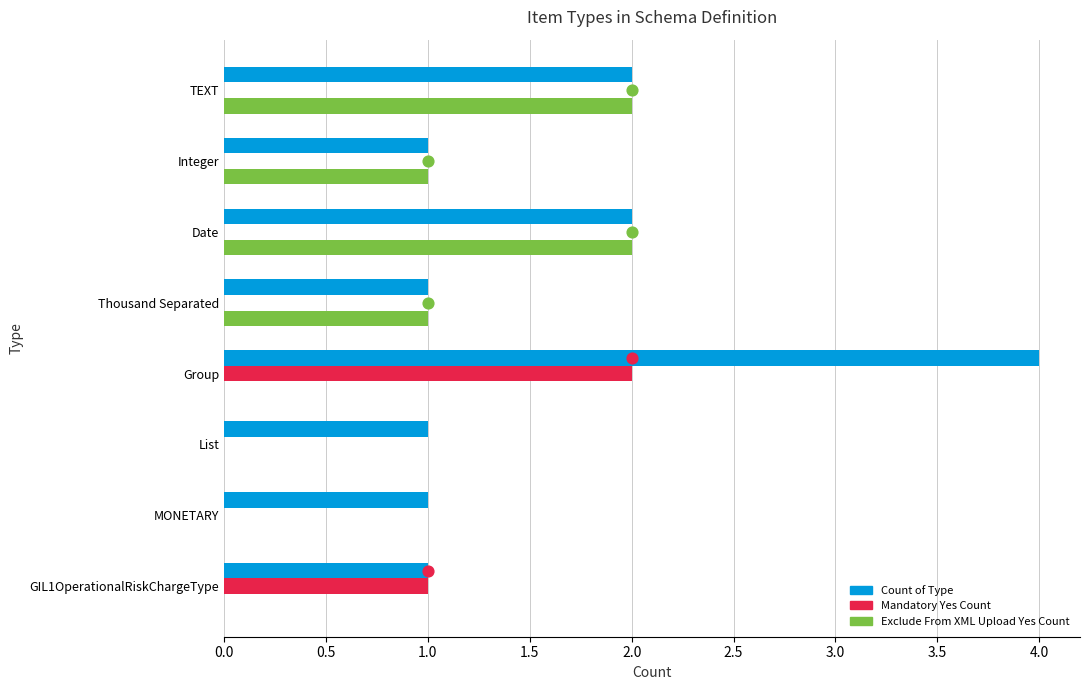

What are all the series names shown in the legend?

Count of Type, Mandatory Yes Count, Exclude From XML Upload Yes Count